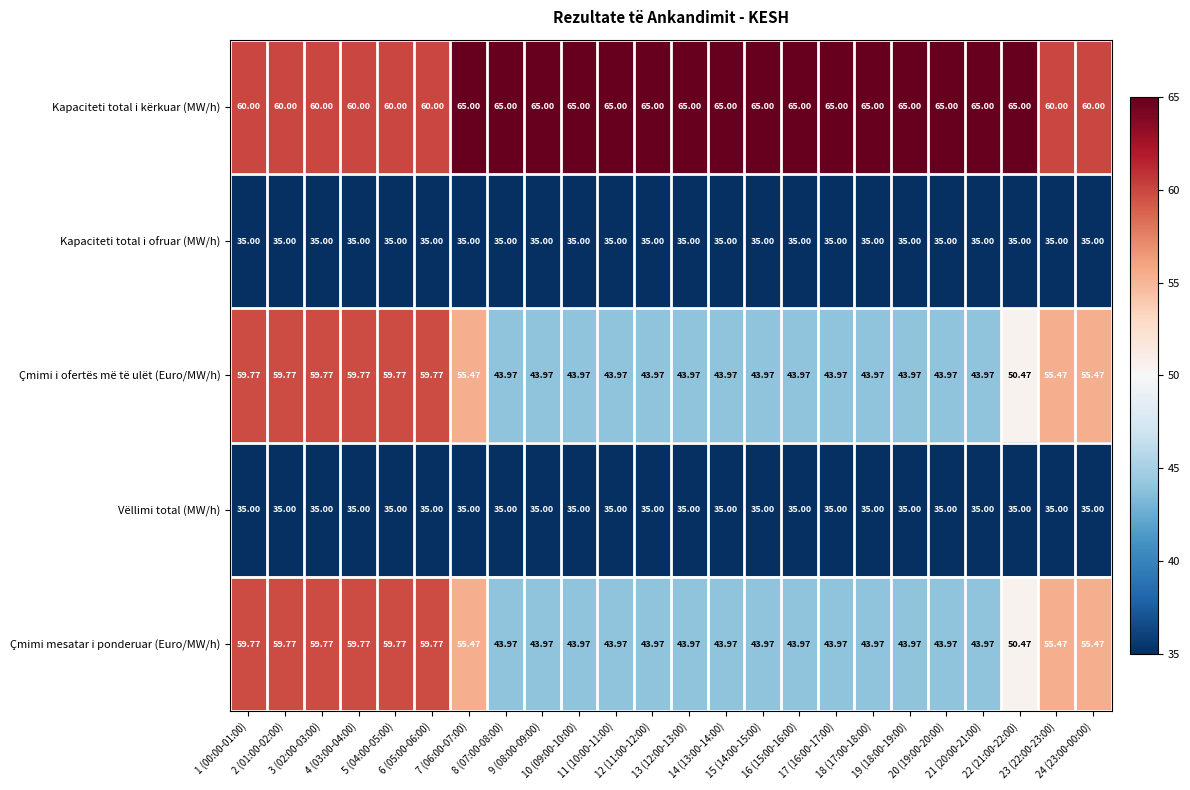

Which series has the largest total across all categories?

Kapaciteti total i kërkuar (MW/h)